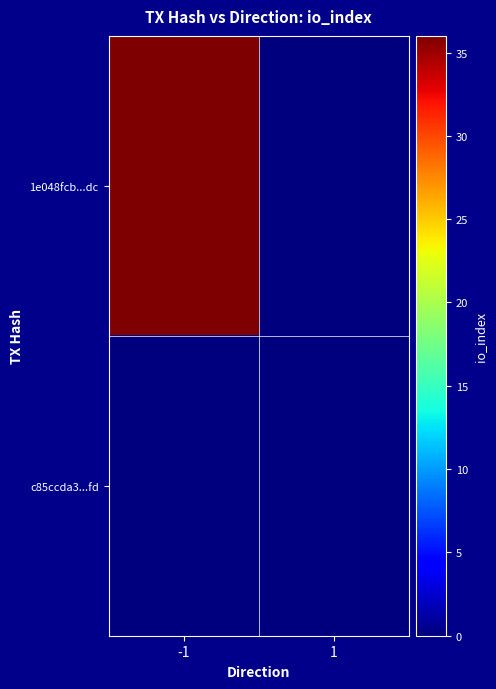

Which category has the lowest value across all series?

1